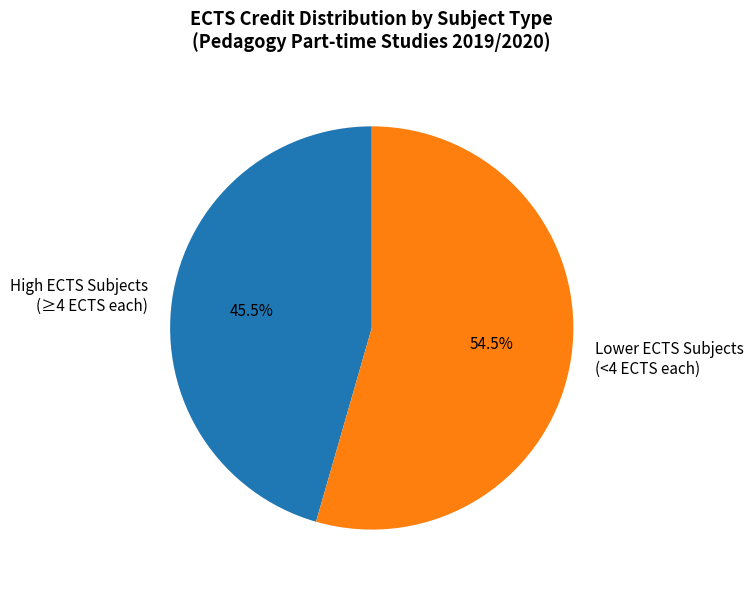

Combined, do High ECTS Subjects (≥4 ECTS each) and Lower ECTS Subjects (<4 ECTS each) account for over 50%?

Yes